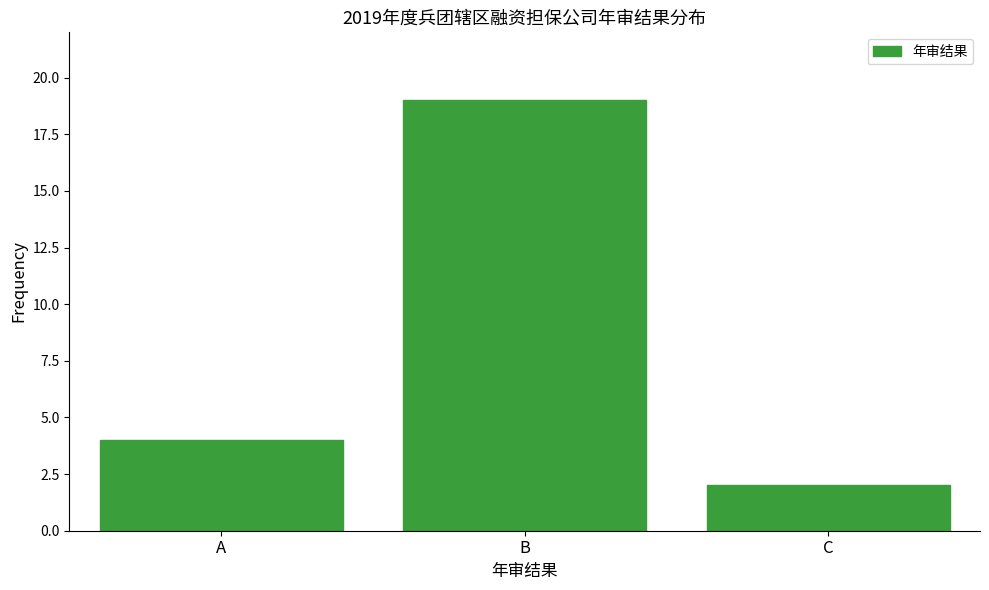

Reading left to right, extract all data points from this chart.

A=4	B=19	C=2